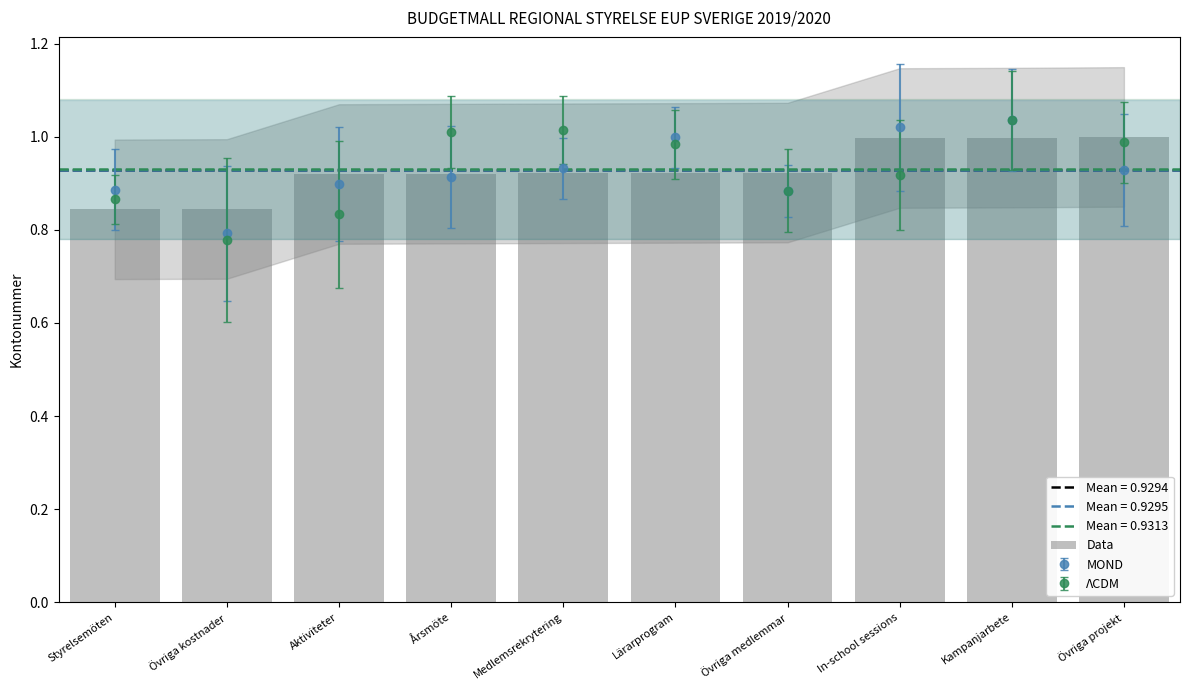

What value does the data have at Styrelsemöten?

0.8